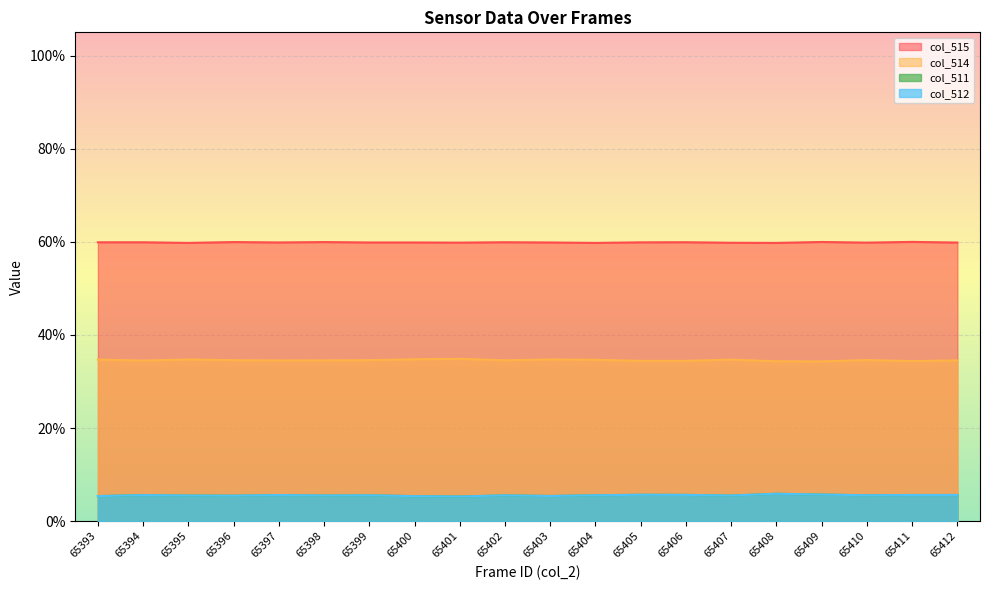

How many categories are shown in the chart?

20